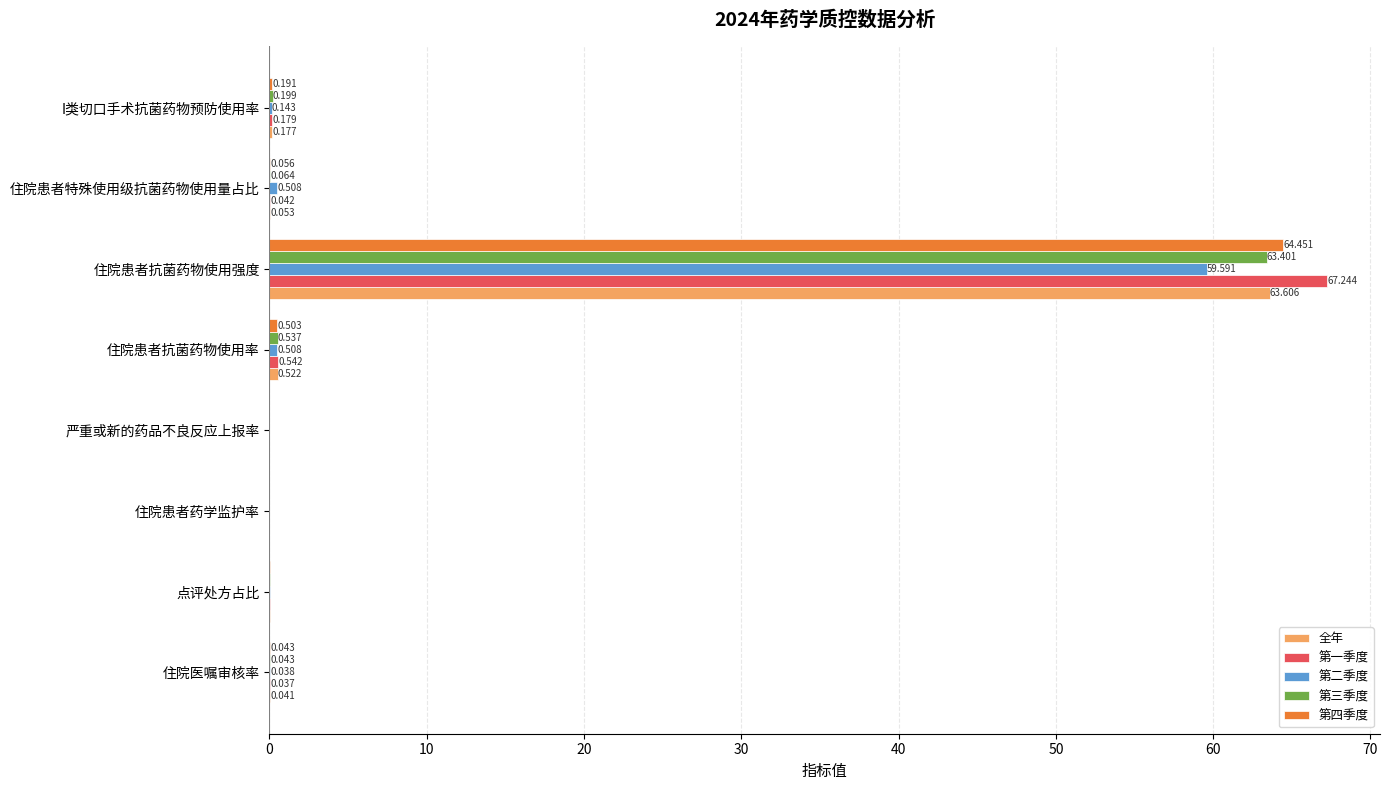

What is the highest value of the 第四季度 series?

64.5